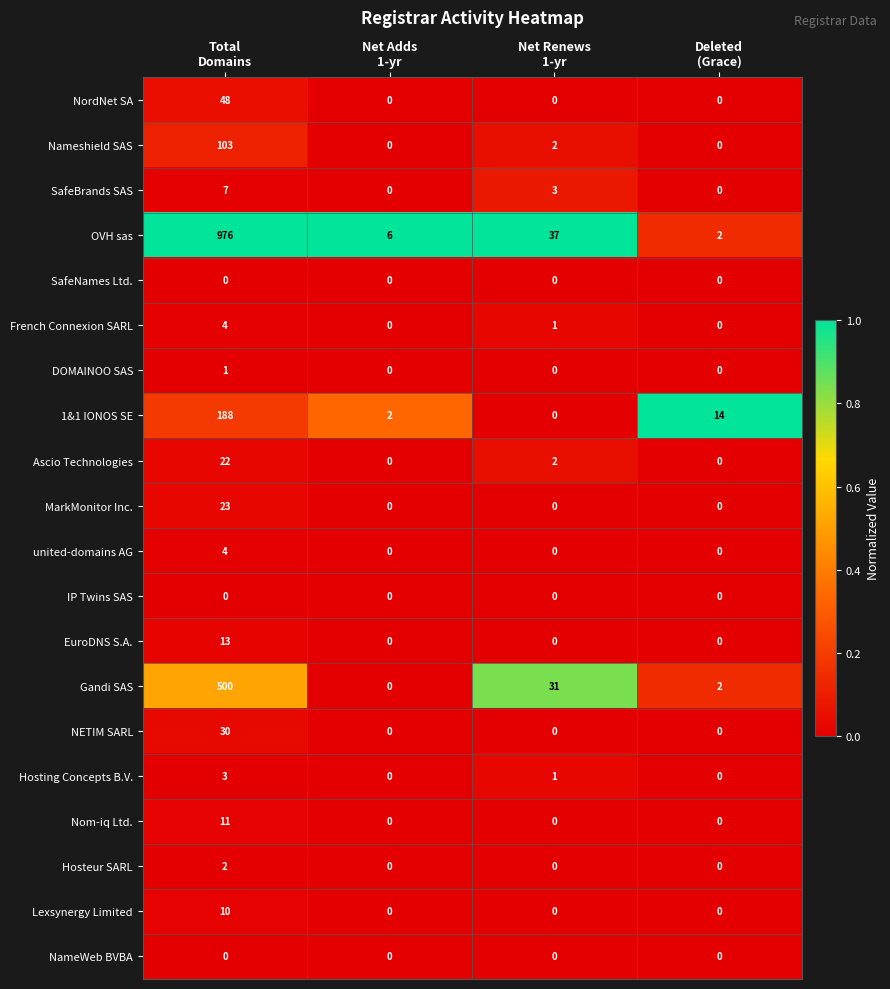

How many Nom-iq Ltd. values are between 0 and 11?

4